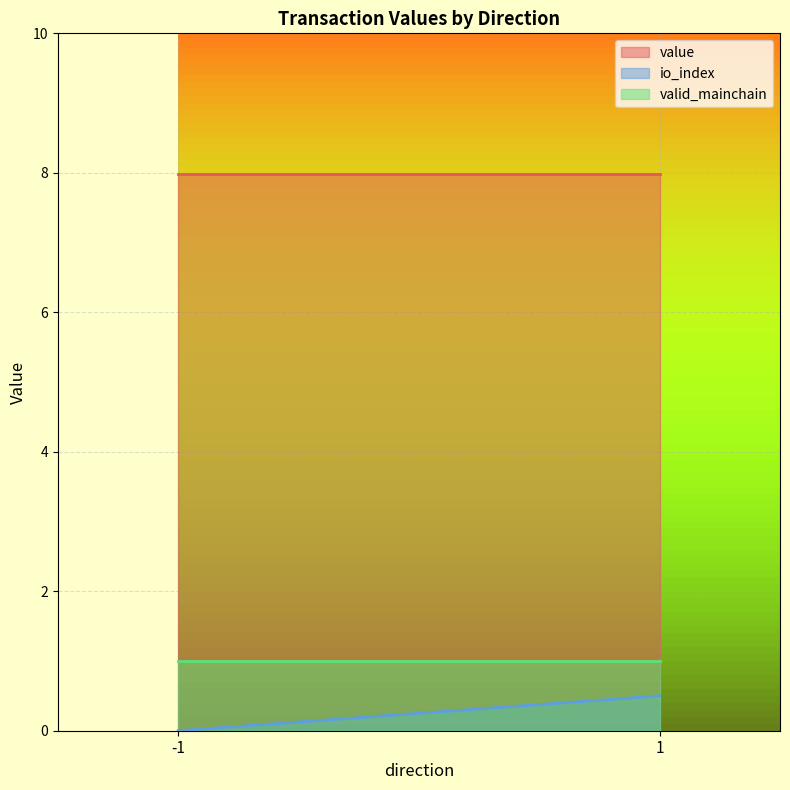

At which category is the sum across all series the highest?

1